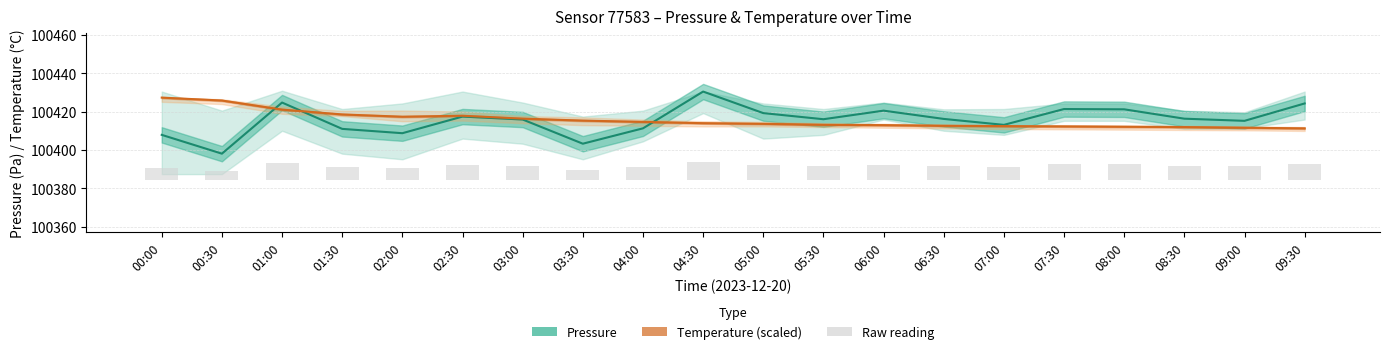

The value of Pressure at 05:00 is 52903.6. True or false?

False